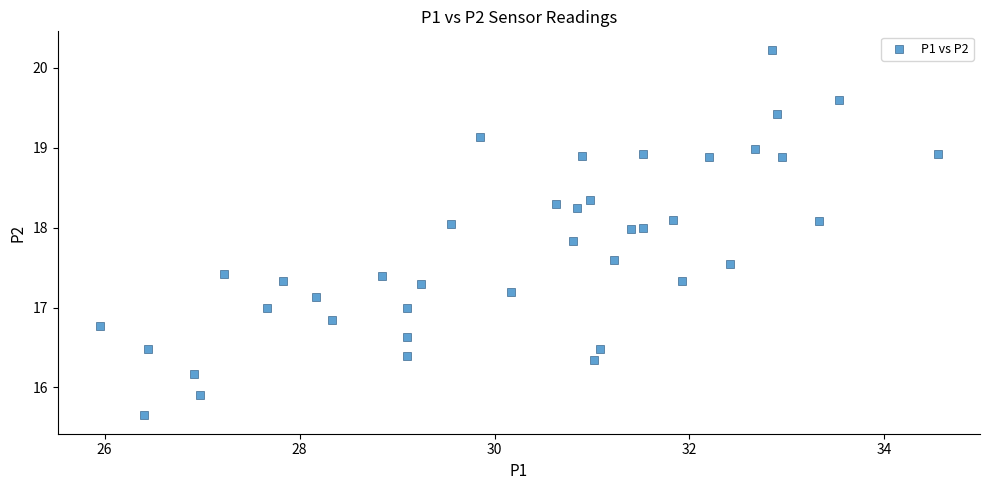

What is the range of Y values (max minus min)?

4.6